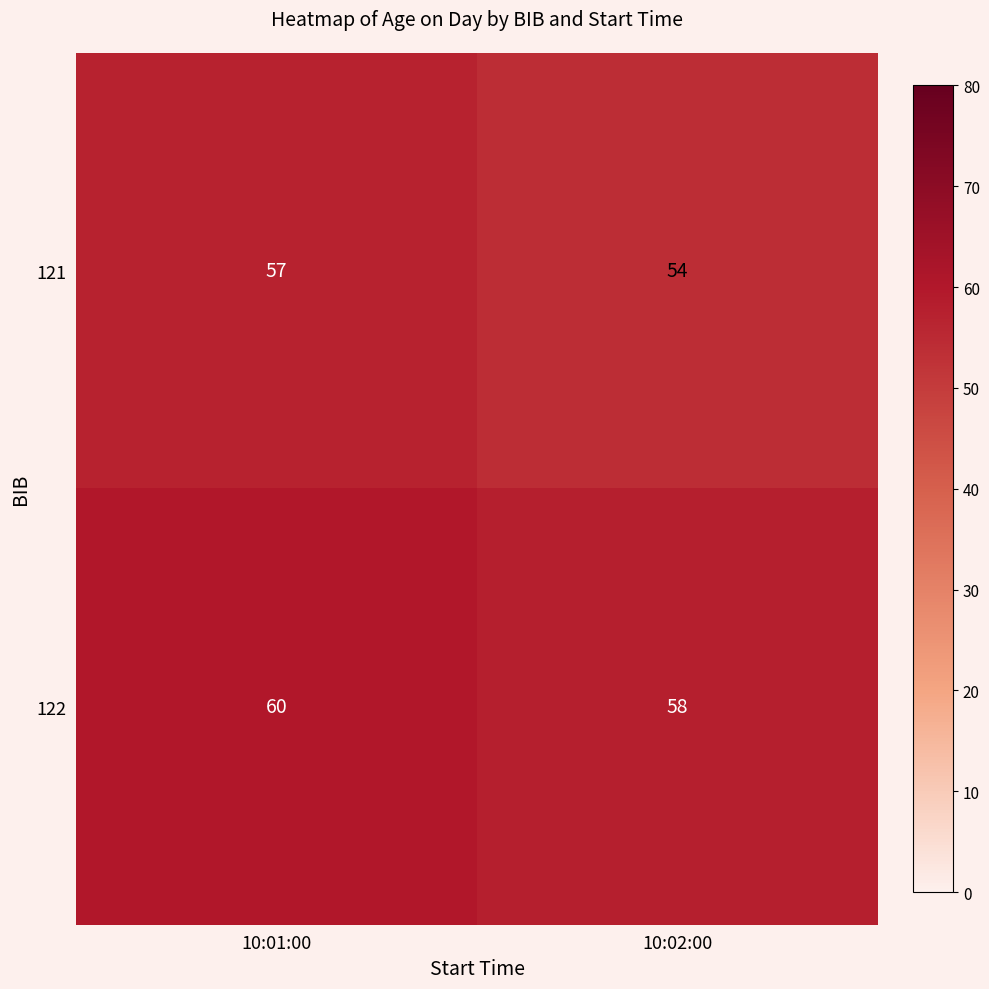

What is the difference between the maximum and minimum values in the 121 series?

3